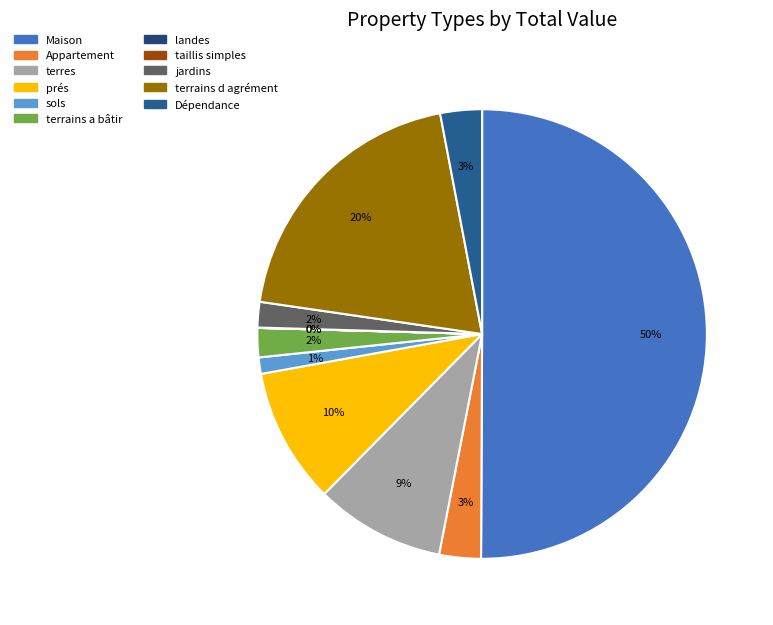

To the nearest percent, what portion does Appartement represent?

3%